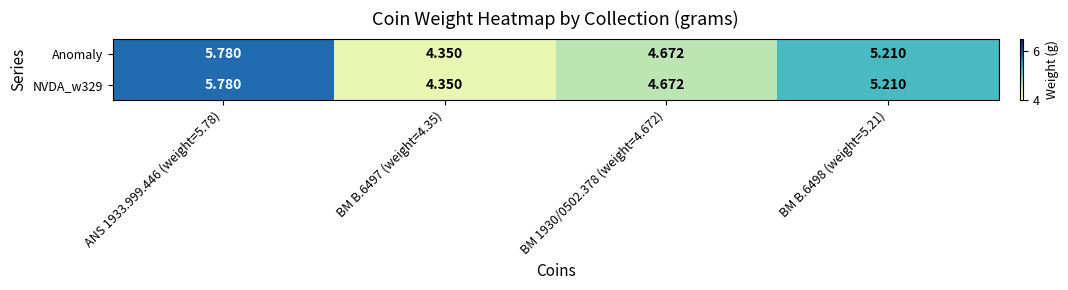

Is the value of NVDA_w329 at BM B.6498 (weight=5.21) greater than the value of Anomaly at BM 1930/0502.378 (weight=4.672)?

Yes